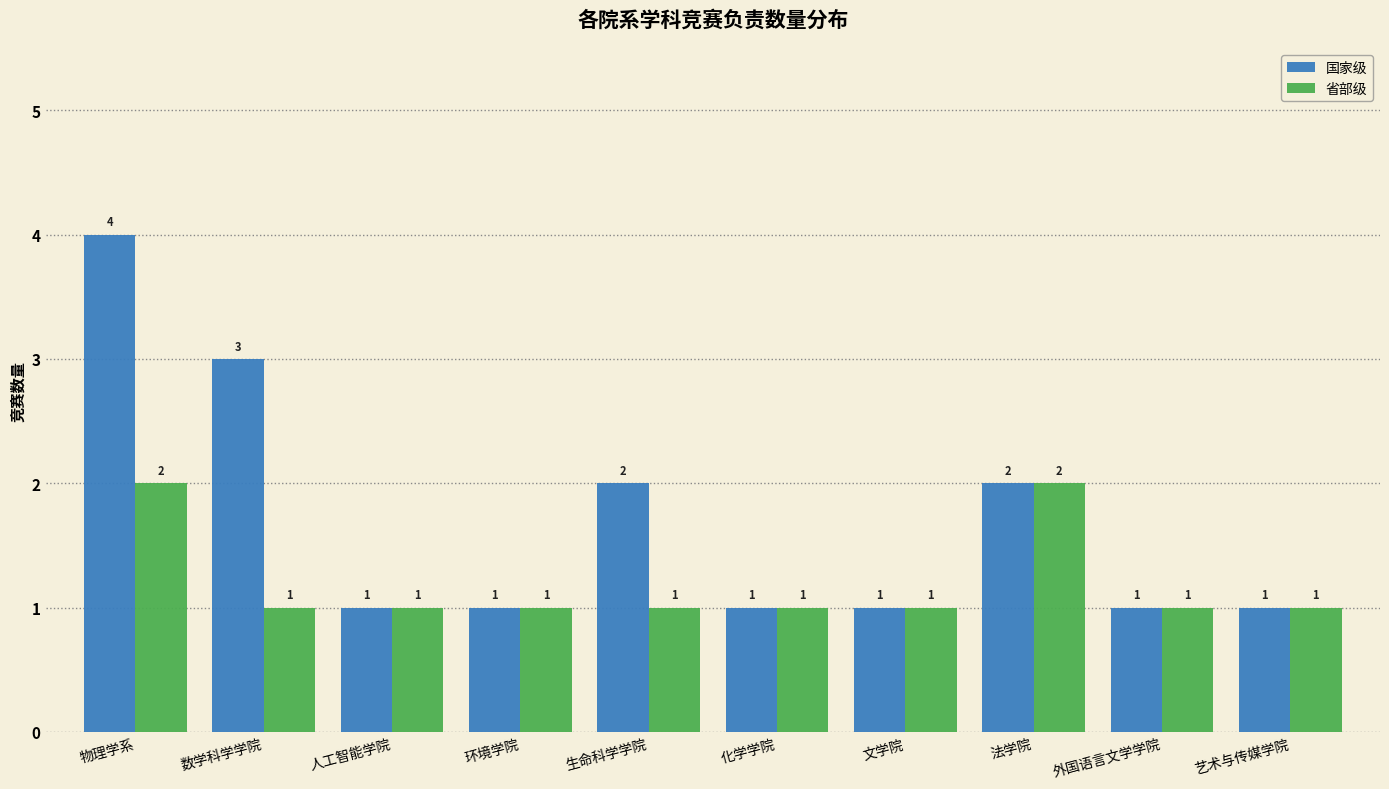

Reading left to right, transcribe all the data shown in this chart.

国家级: 4	3	1	1	2	1	1	2	1	1
省部级: 2	1	1	1	1	1	1	2	1	1